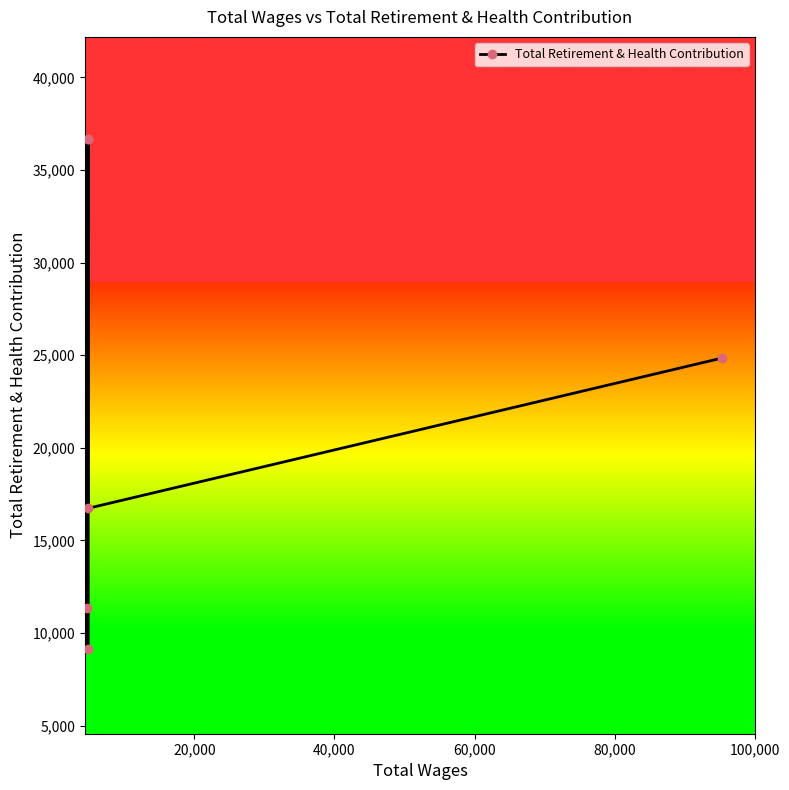

How many lines are shown in the chart?

1